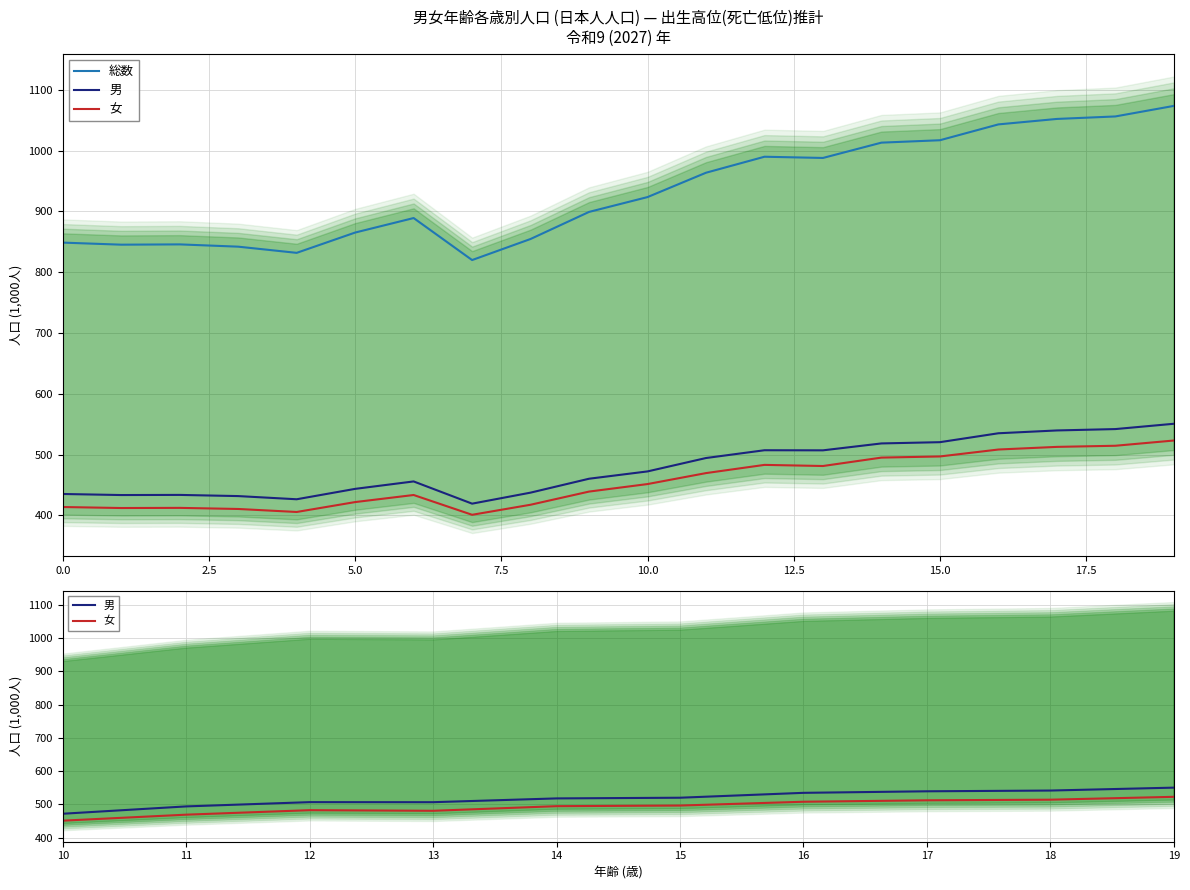

Is it true that 総数 equals 1017.2 at 15?

True